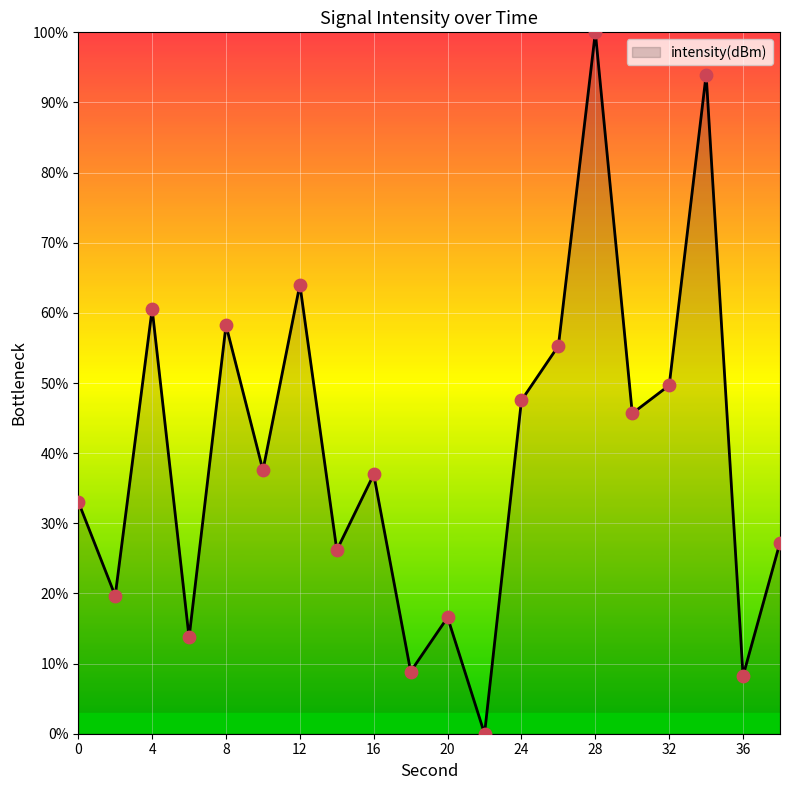

What is the greatest value displayed?

100.0